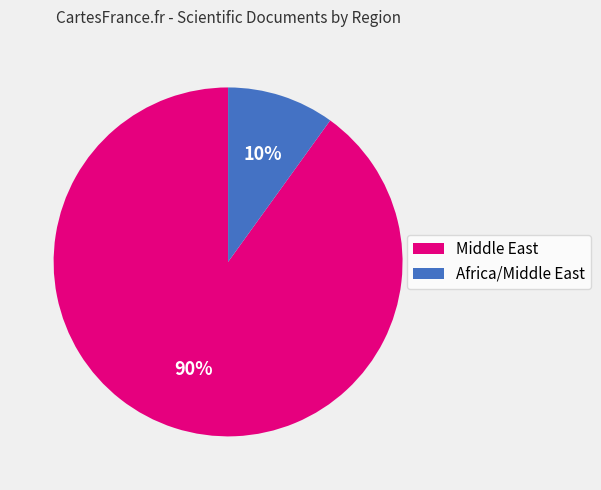

Rank the categories by value from highest to lowest.

Middle East, Africa/Middle East